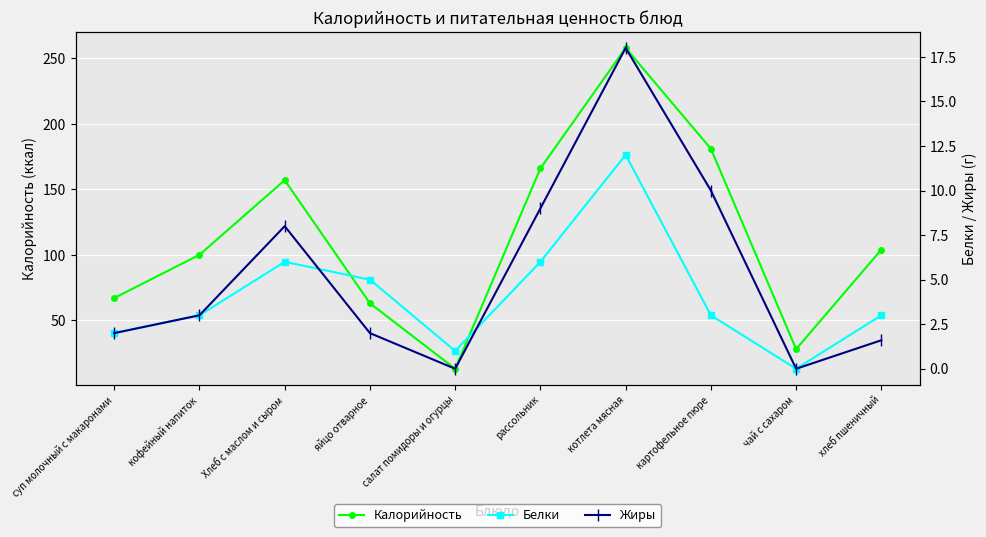

Which category has the lowest value across all series?

чай с сахаром